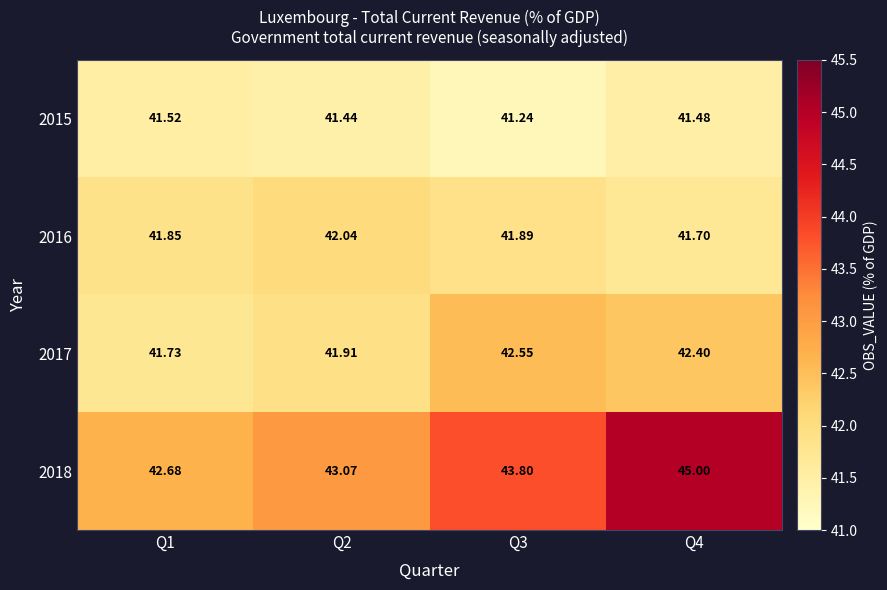

Is the value of 2018 at Q4 greater than the value of 2015 at Q3?

Yes